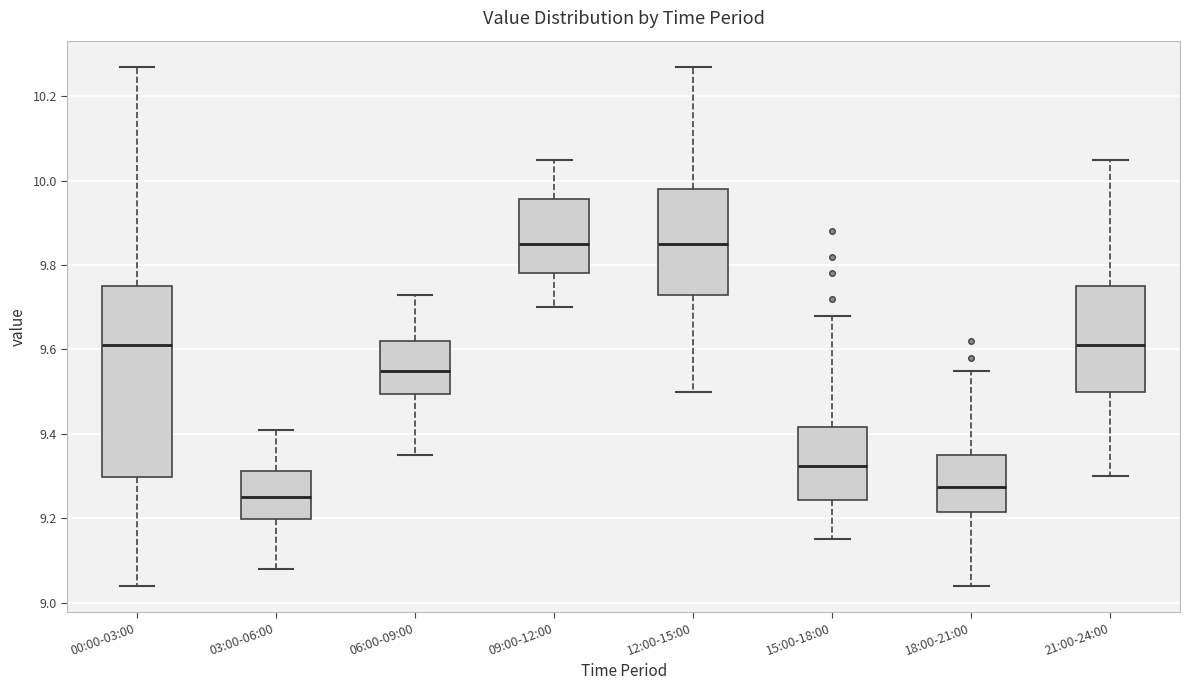

Which box is the tallest, from its lower edge to its upper edge?

00:00-03:00